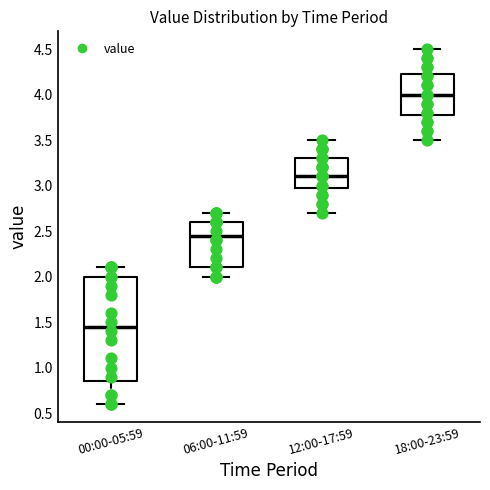

Reading left to right, read every box against the y-axis: the position of its median line, the range the box covers, and the ends of its whiskers. The values are not printed on the chart, so give them approximately, as read against the axis.

00:00-05:59: median 1.45, box 0.85 to 2.00, whiskers 0.60 to 2.10
06:00-11:59: median 2.45, box 2.10 to 2.60, whiskers 2.00 to 2.70
12:00-17:59: median 3.10, box 3.00 to 3.30, whiskers 2.70 to 3.50
18:00-23:59: median 4.00, box 3.80 to 4.25, whiskers 3.50 to 4.50